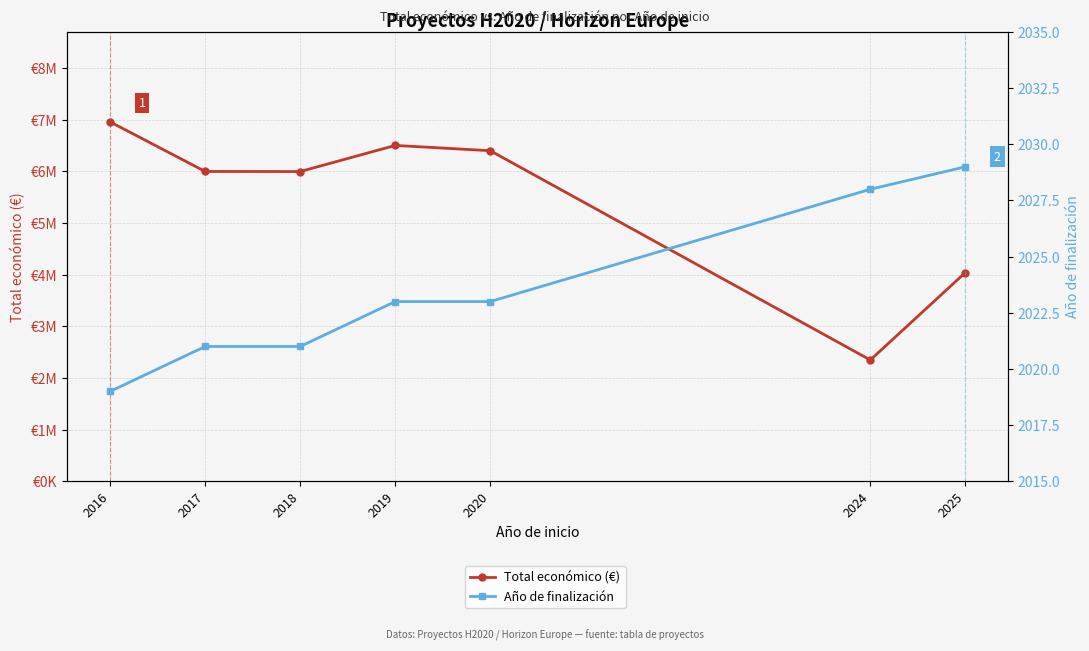

Reading right to left, list all the values displayed in this chart.

Total económico (€): 4041810	2348280	6402164	6504312	5998373	5999934	6960293
Año de finalización: 2029	2028	2023	2023	2021	2021	2019